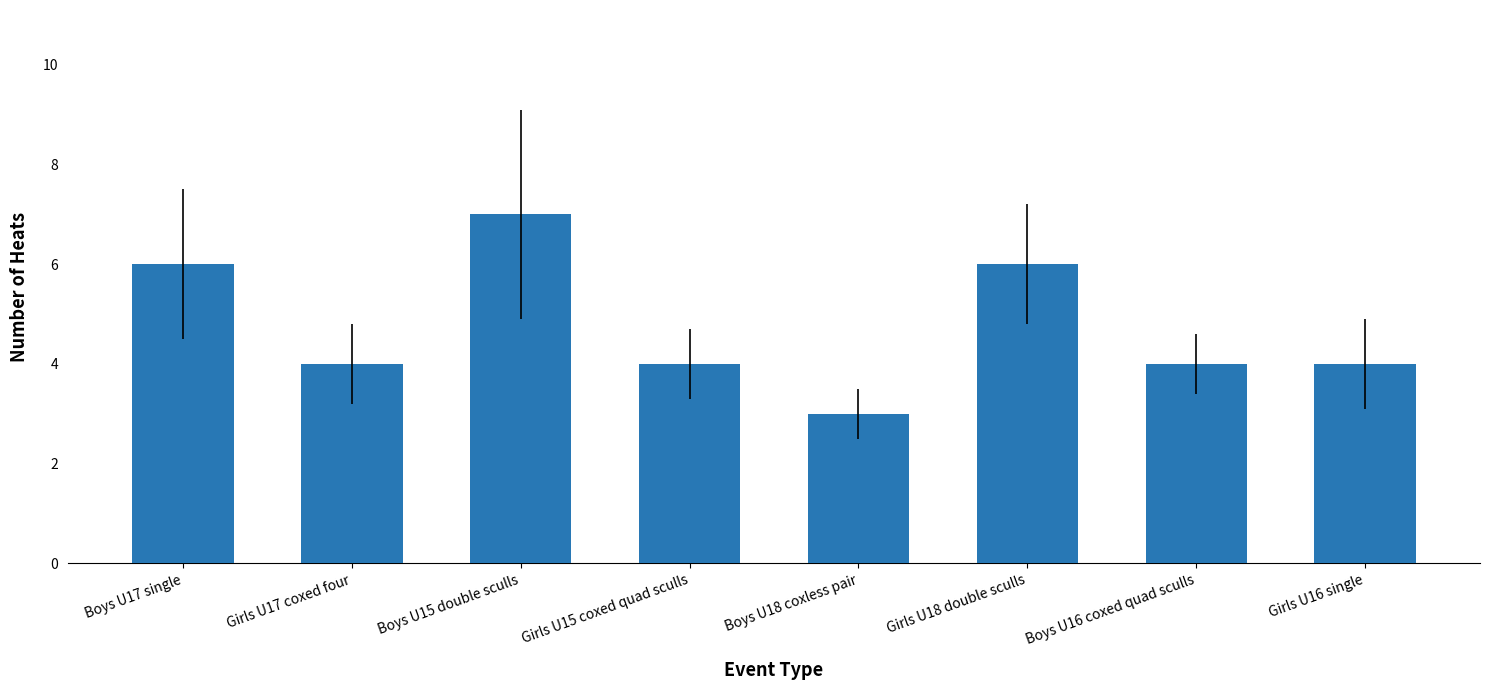

What is the smallest value displayed?

3